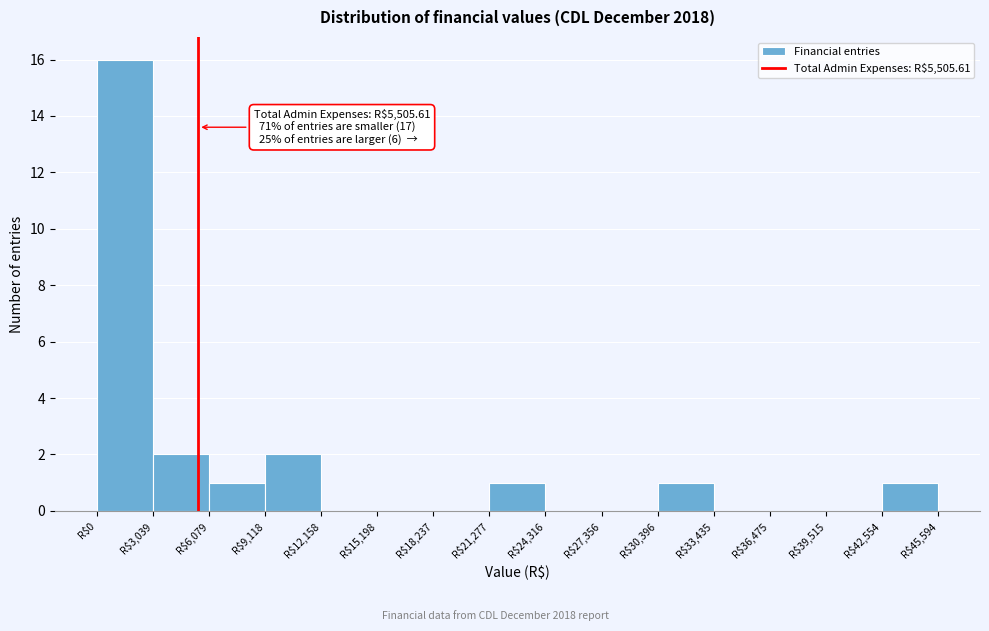

Which range on the x-axis has the tallest bar?

0 to 3000